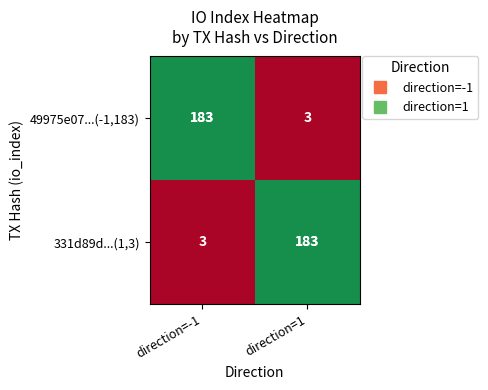

The value of 331d89d...(1,3) at direction=1 is 183. True or false?

True